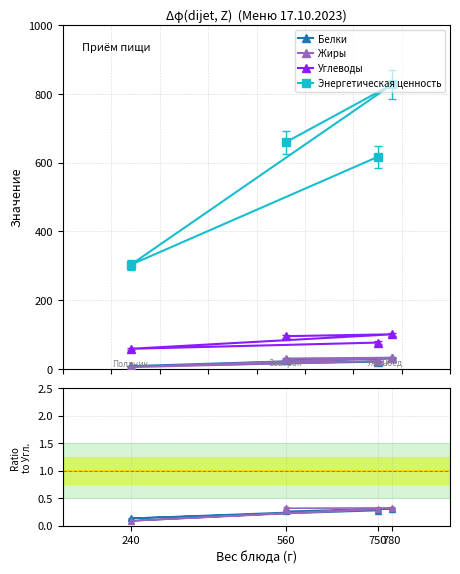

Which has a higher value, 240 or 560?

560